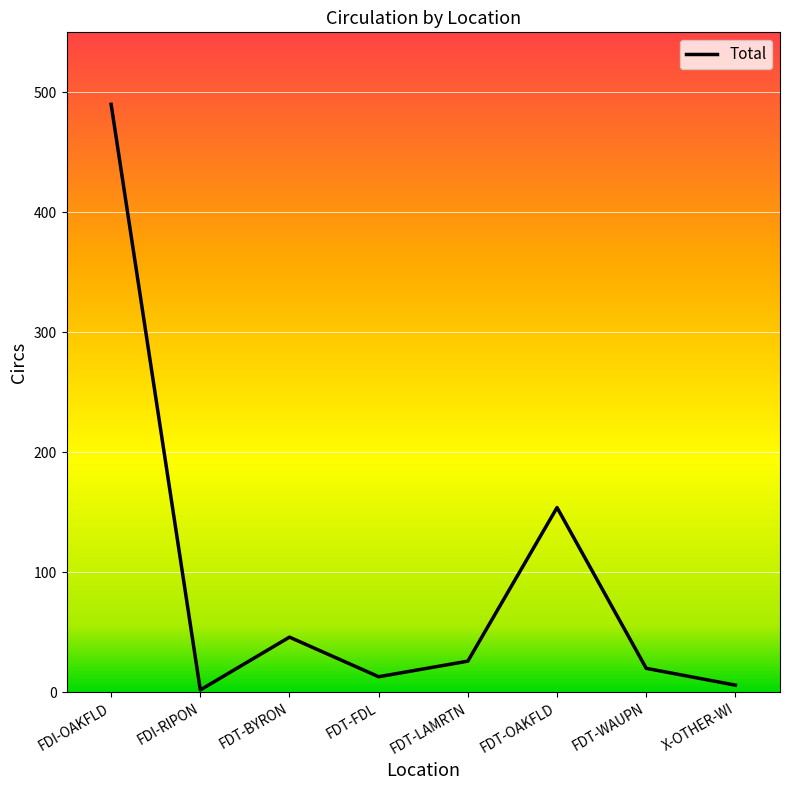

True or false: the data shows 46 at FDT-BYRON.

True